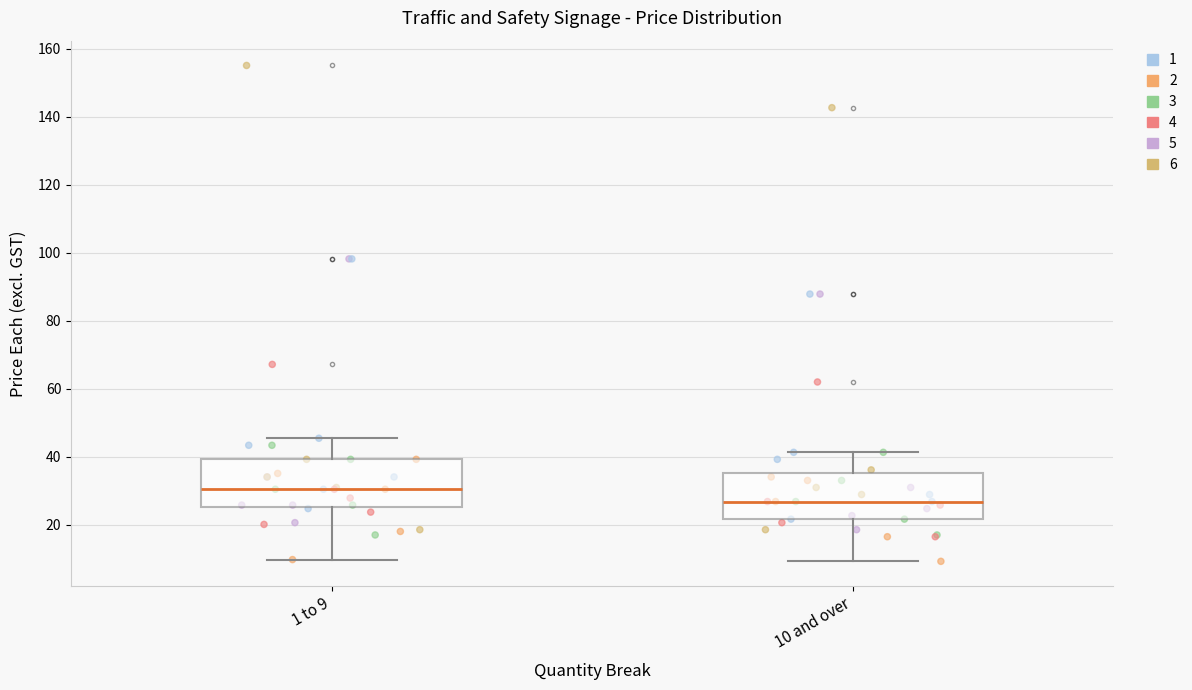

Reading left to right, read every box against the y-axis: the position of its median line, the range the box covers, and the ends of its whiskers. The values are not printed on the chart, so give them approximately, as read against the axis.

1 to 9: median 30, box 26 to 40, whiskers 10 to 46
10 and over: median 26, box 22 to 36, whiskers 10 to 42